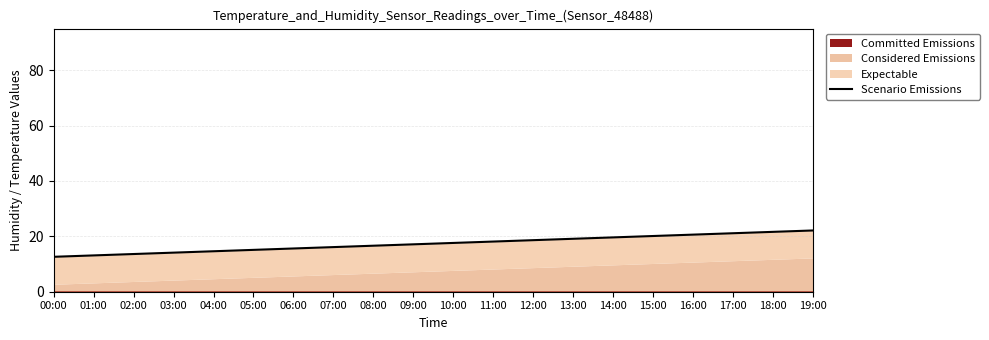

Which label corresponds to the largest value in the chart?

19:00